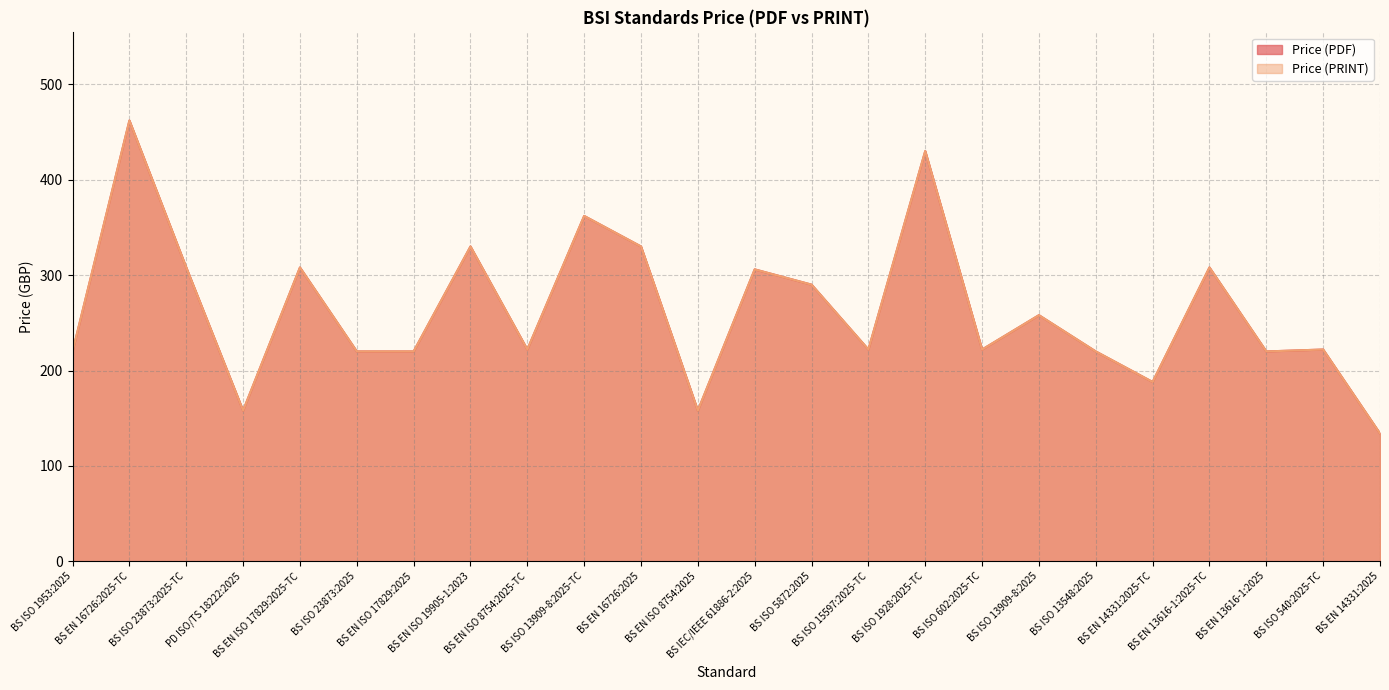

How many data points in Price (PRINT) are less than 222?

9